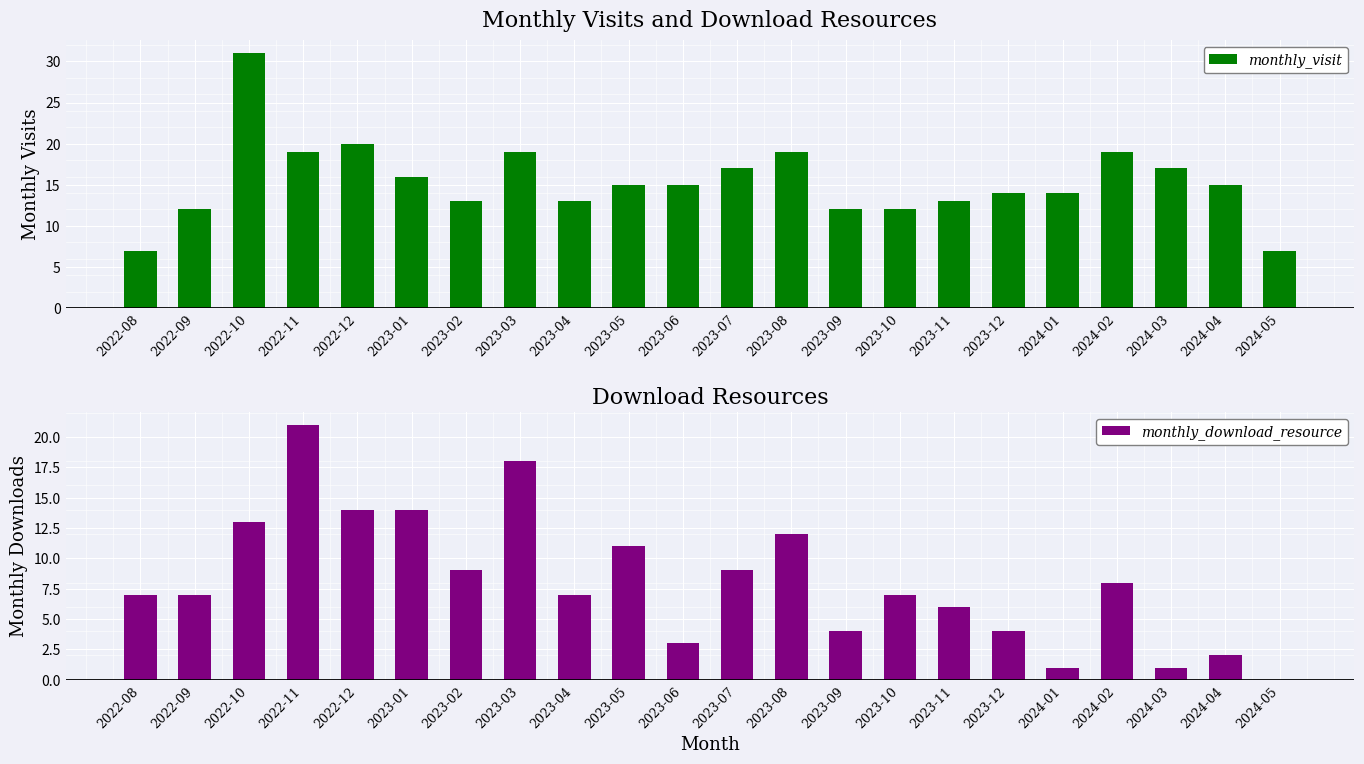

Which label corresponds to the largest value in the chart?

2022-10